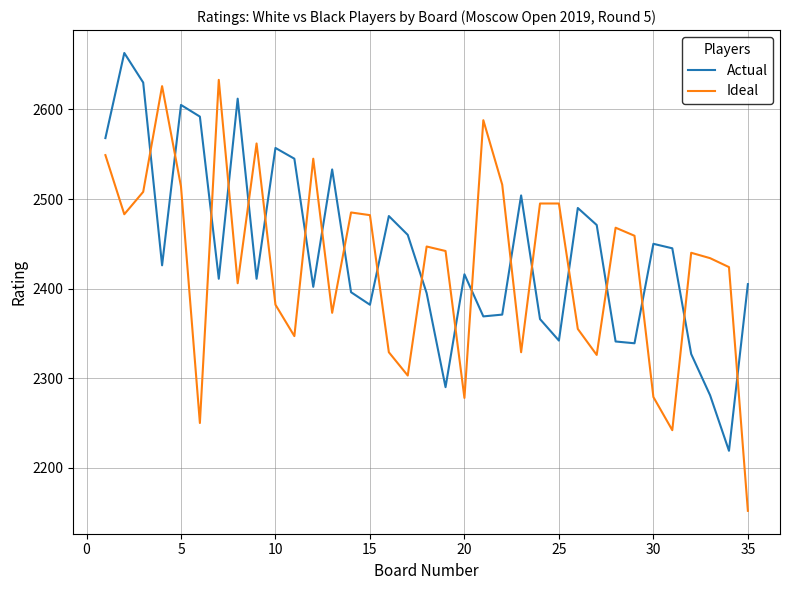

True or false: Ideal and Actual cross at least once.

True